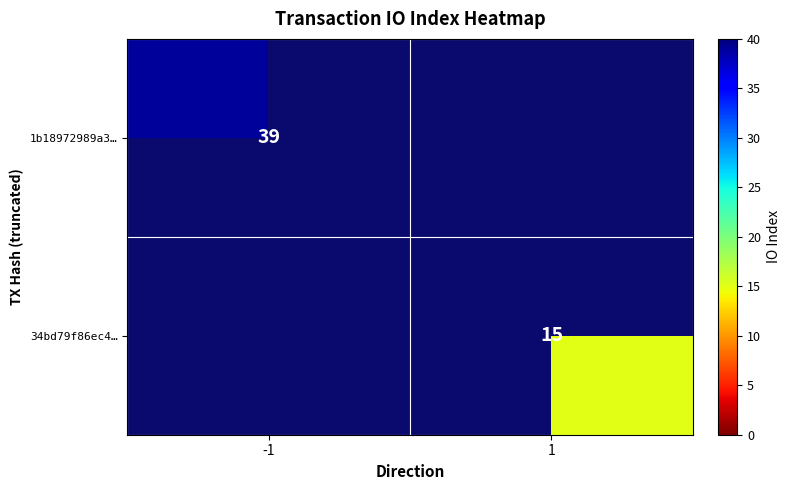

The value of 34bd79f86ec4… at 1 is 8. True or false?

False